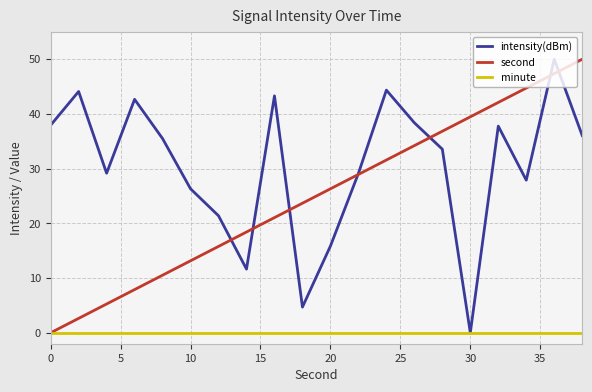

Which series has the largest total across all categories?

intensity(dBm)